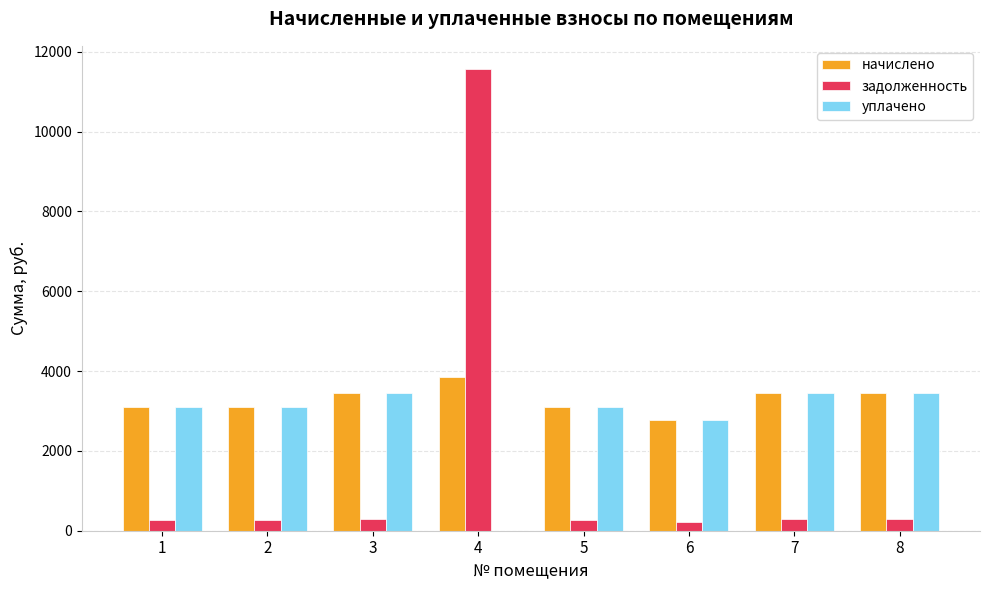

At which category is the sum across all series the highest?

4